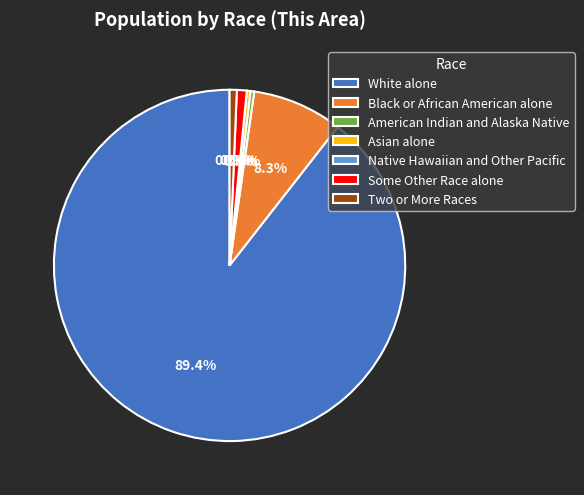

Combined, what portion of the pie is Asian alone and Two or More Races?

1.0%